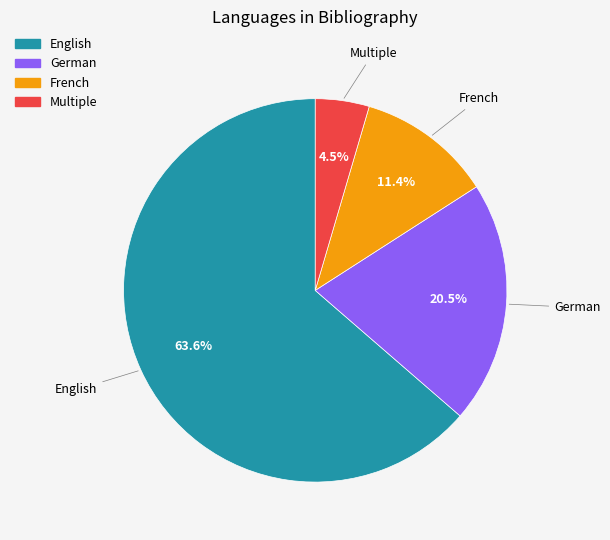

Do English and German together represent more than half of the pie?

Yes